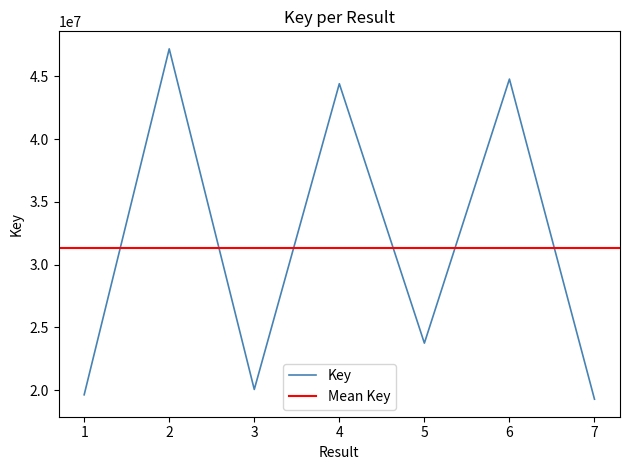

What is the smallest value displayed?

19275704